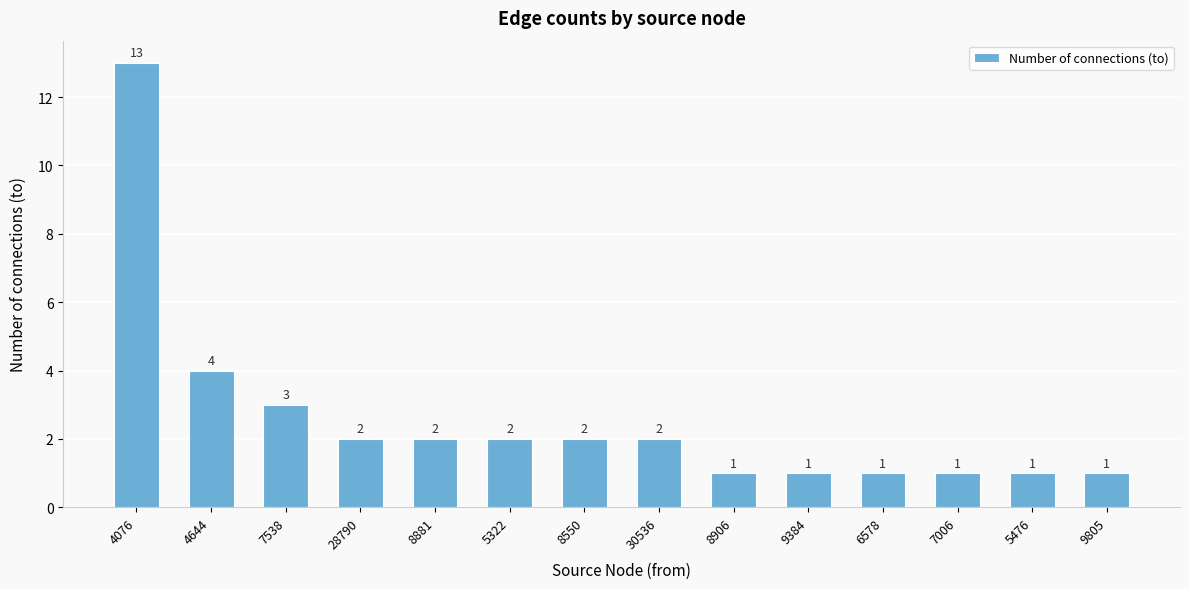

What position from the right is 8550?

8